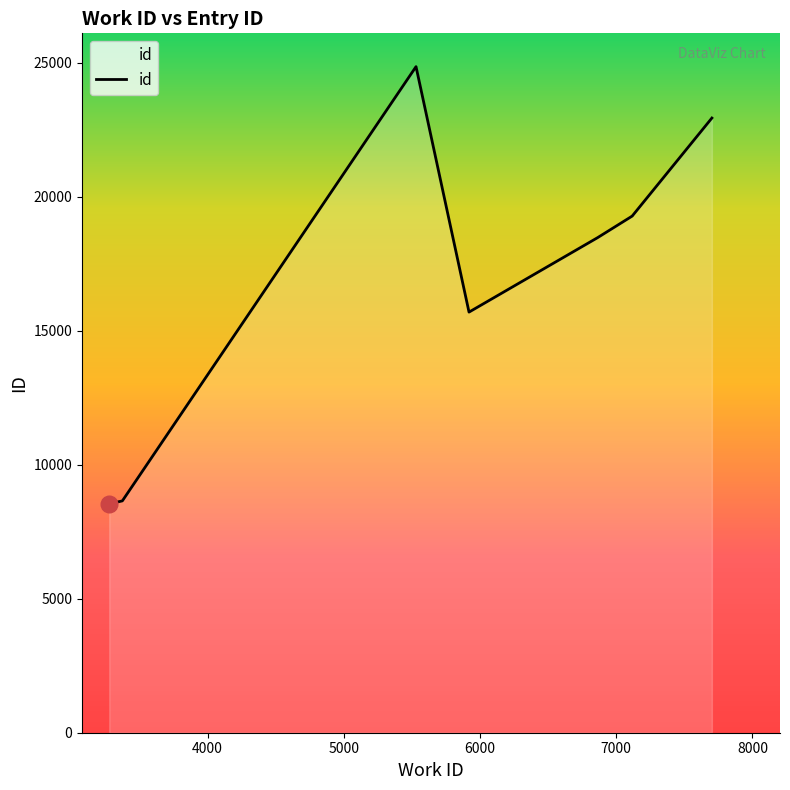

The chart shows a value of 22935 at 7702. True or false?

True